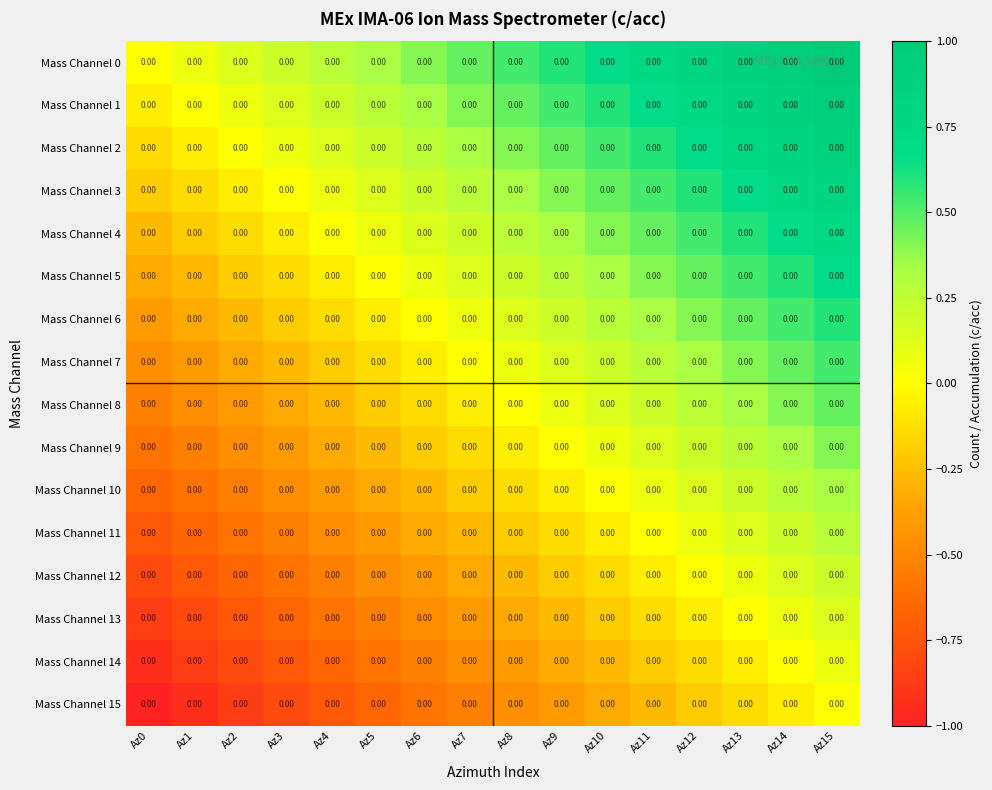

How many values in Mass Channel 11 are below zero?

11